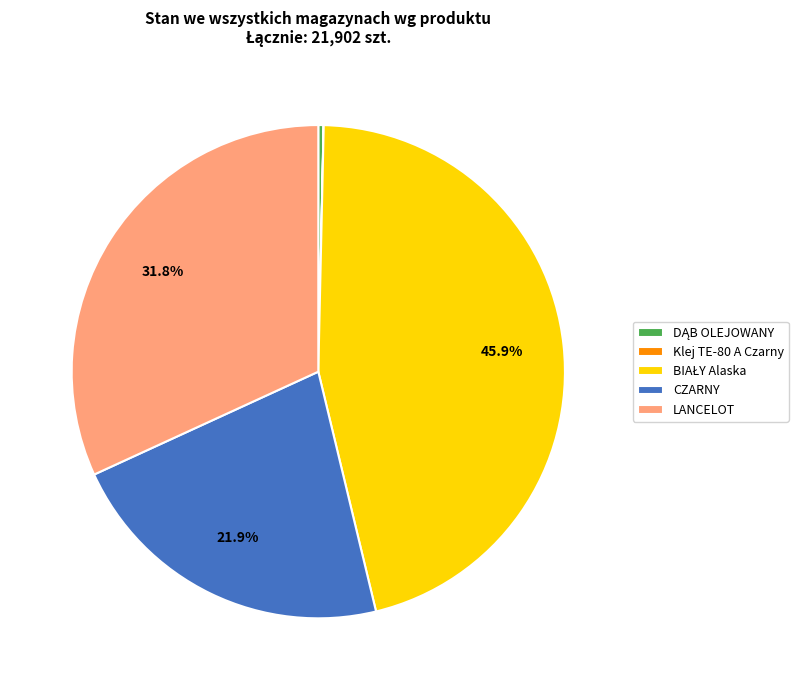

What is the ratio of the value at LANCELOT to the value at CZARNY?

1.5